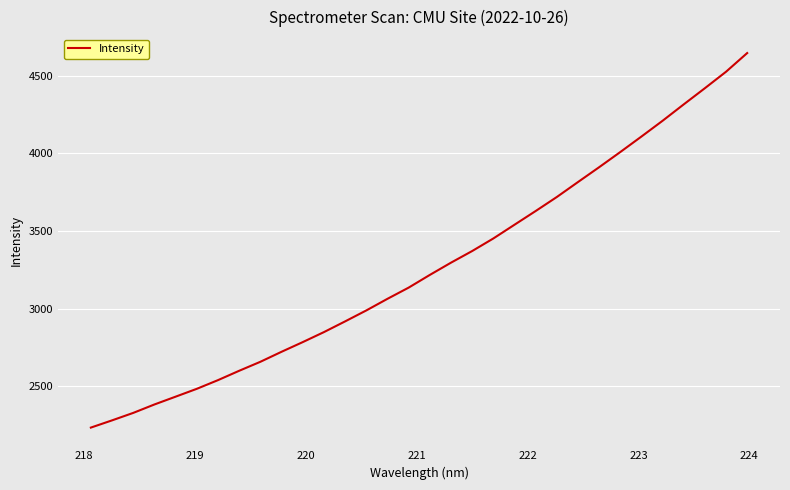

What is the minimum value shown in the chart?

2234.5